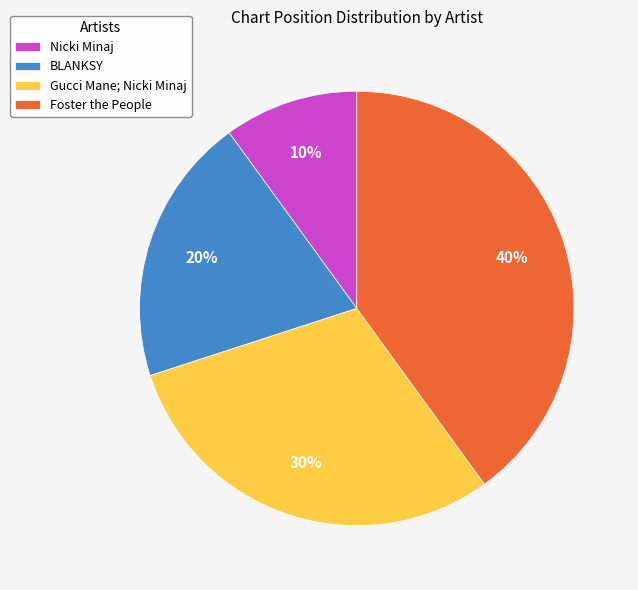

Approximately how many times larger is the value at BLANKSY compared to Foster the People?

0.5